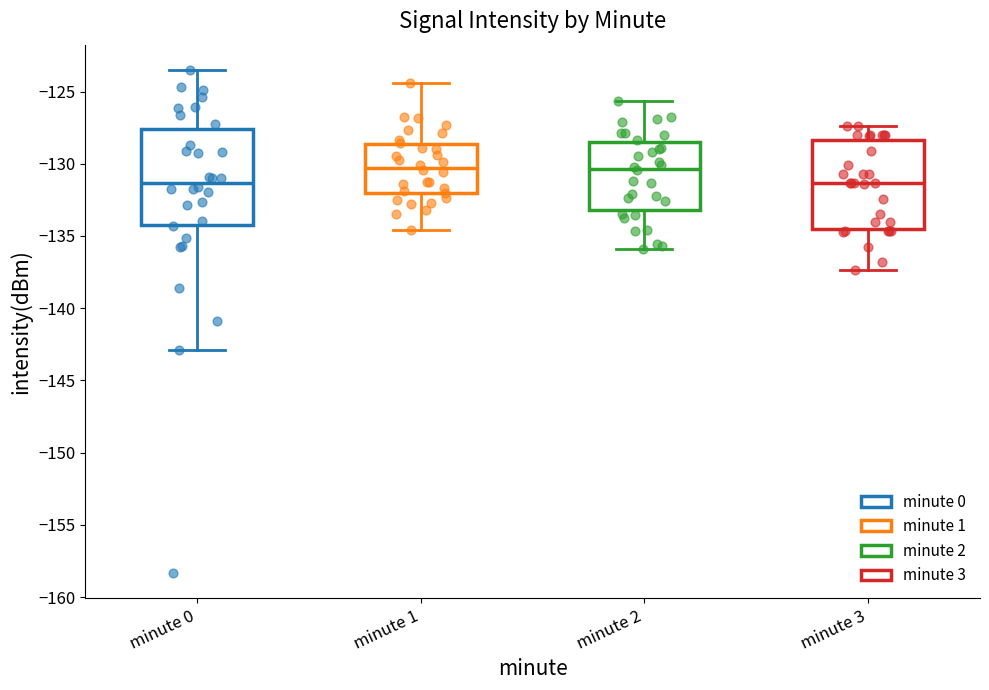

Reading left to right, read every box against the y-axis: the position of its median line, the range the box covers, and the ends of its whiskers. The values are not printed on the chart, so give them approximately, as read against the axis.

minute 0: median -131.5, box -134.0 to -127.5, whiskers -143.0 to -123.5
minute 1: median -130.5, box -132.0 to -128.5, whiskers -134.5 to -124.5
minute 2: median -130.5, box -133.0 to -128.5, whiskers -136.0 to -125.5
minute 3: median -131.5, box -134.5 to -128.5, whiskers -137.5 to -127.5